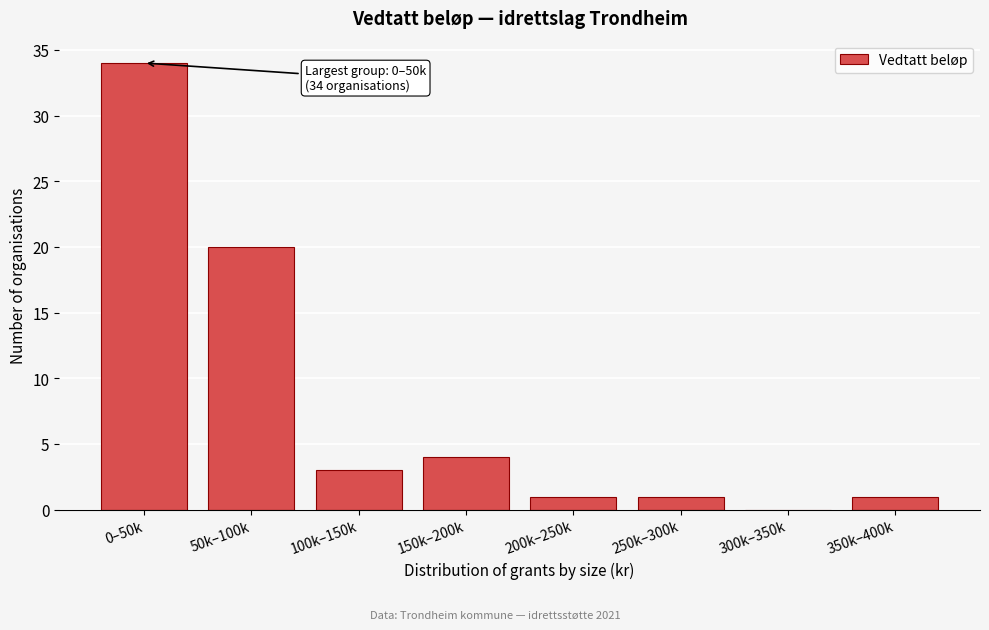

Reading left to right, list all the values displayed in this chart.

0–50k=34	50k–100k=20	100k–150k=3	150k–200k=4	200k–250k=1	250k–300k=1	300k–350k=0	350k–400k=1